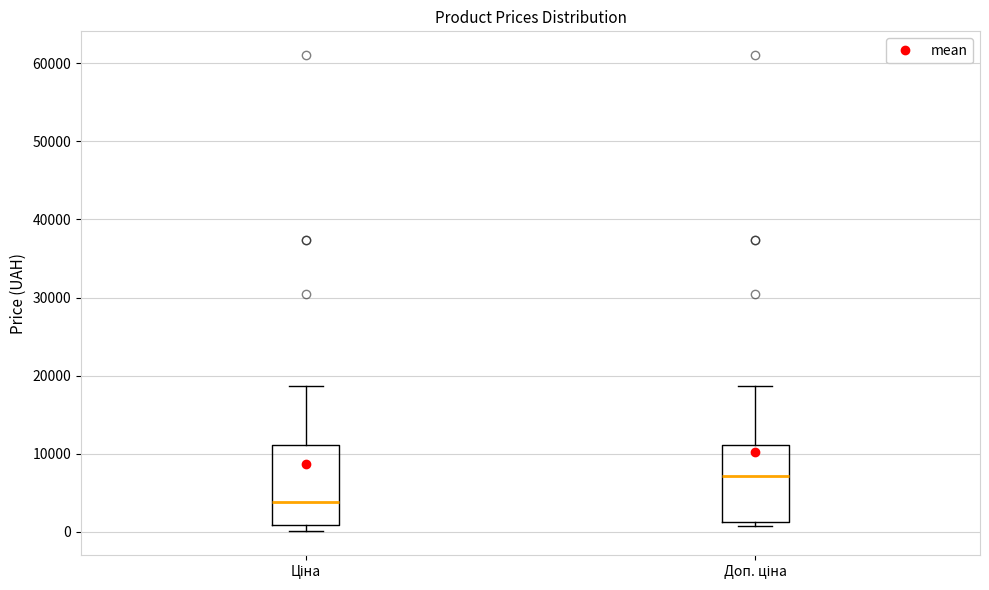

Reading left to right, transcribe this box plot: for each box, give where its median line is, the range the box spans, and where its two whiskers end, as read against the y-axis. The values are not printed on the chart, so give them approximately, as read against the axis.

Ціна: median 4000, box 1000 to 11000, whiskers 0 to 19000
Доп. ціна: median 7000, box 1000 to 11000, whiskers 1000 (just below the box's lower edge) to 19000